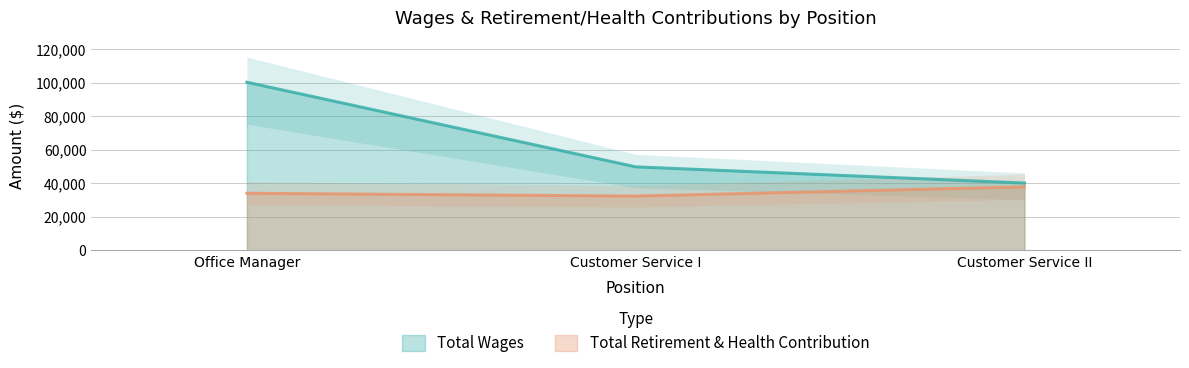

What is the sum of all Total Wages values?

190046